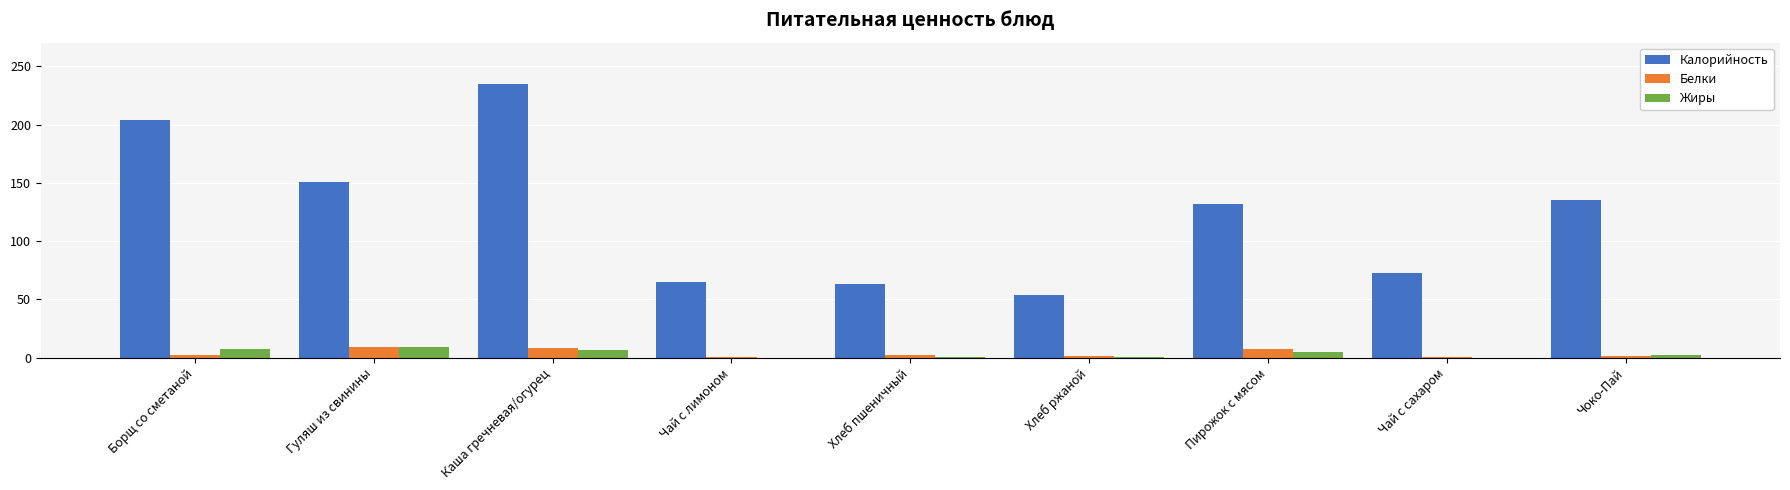

What is the sum of the Калорийность values at Чай с лимоном and Хлеб ржаной?

119.0